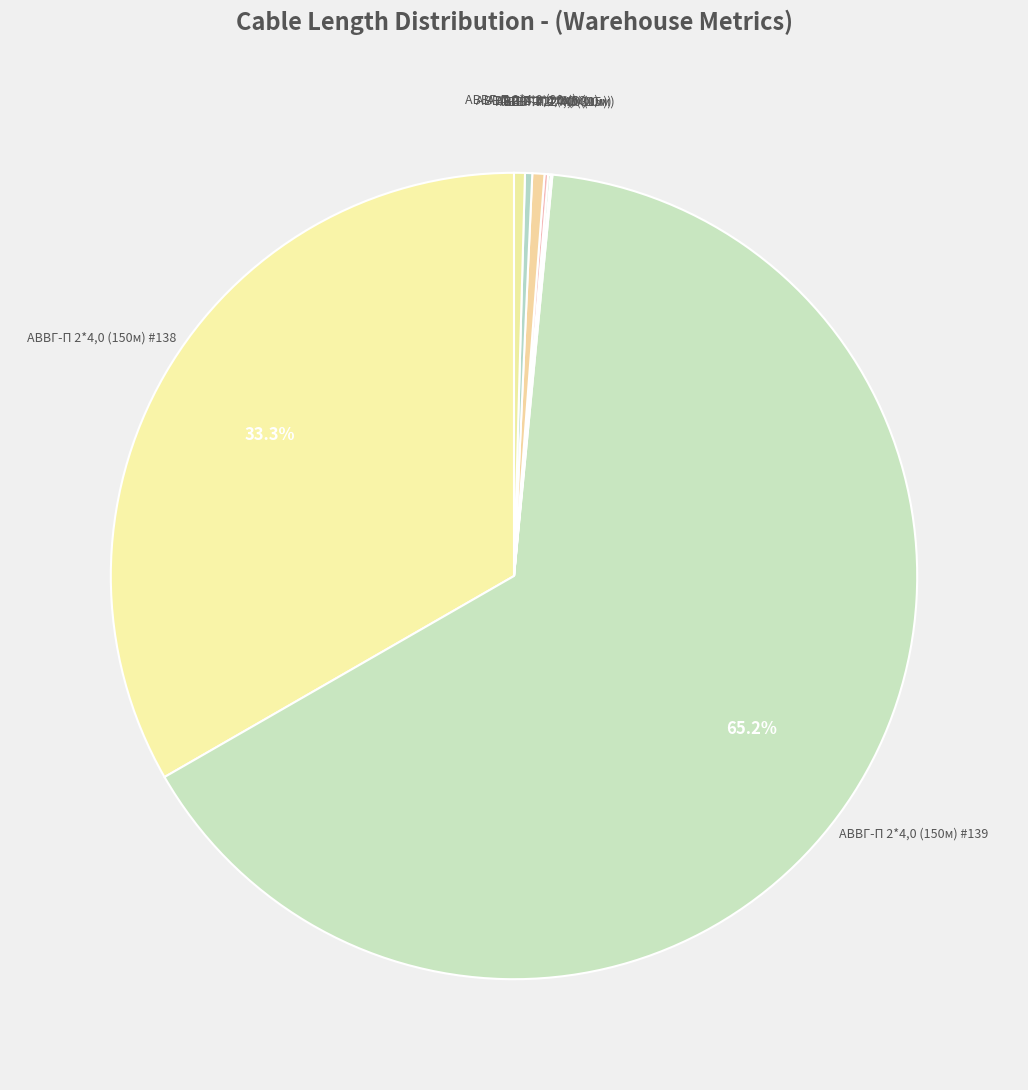

How many slices are in this pie chart?

8